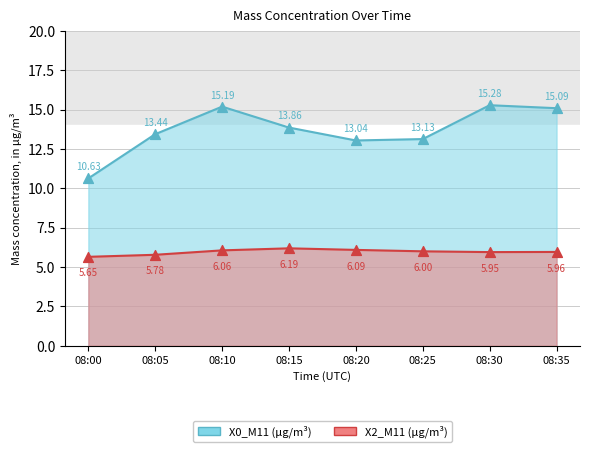

Which series has the largest total across all categories?

X0_M11 (μg/m³)